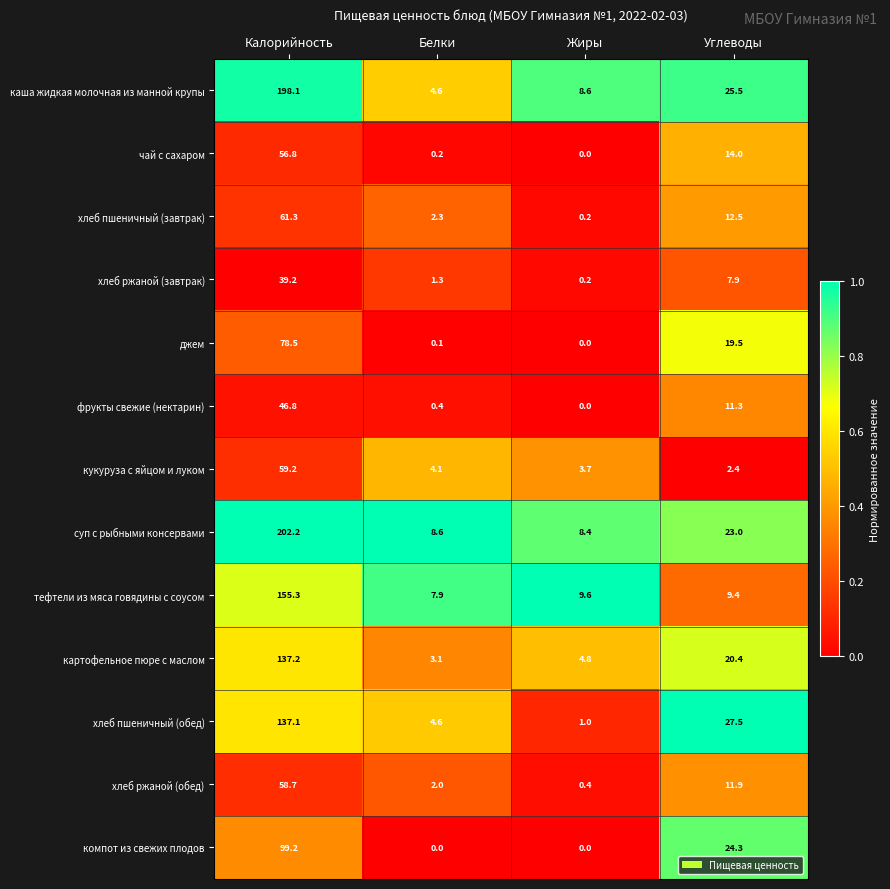

The value of компот из свежих плодов at Белки is 0.0. True or false?

True